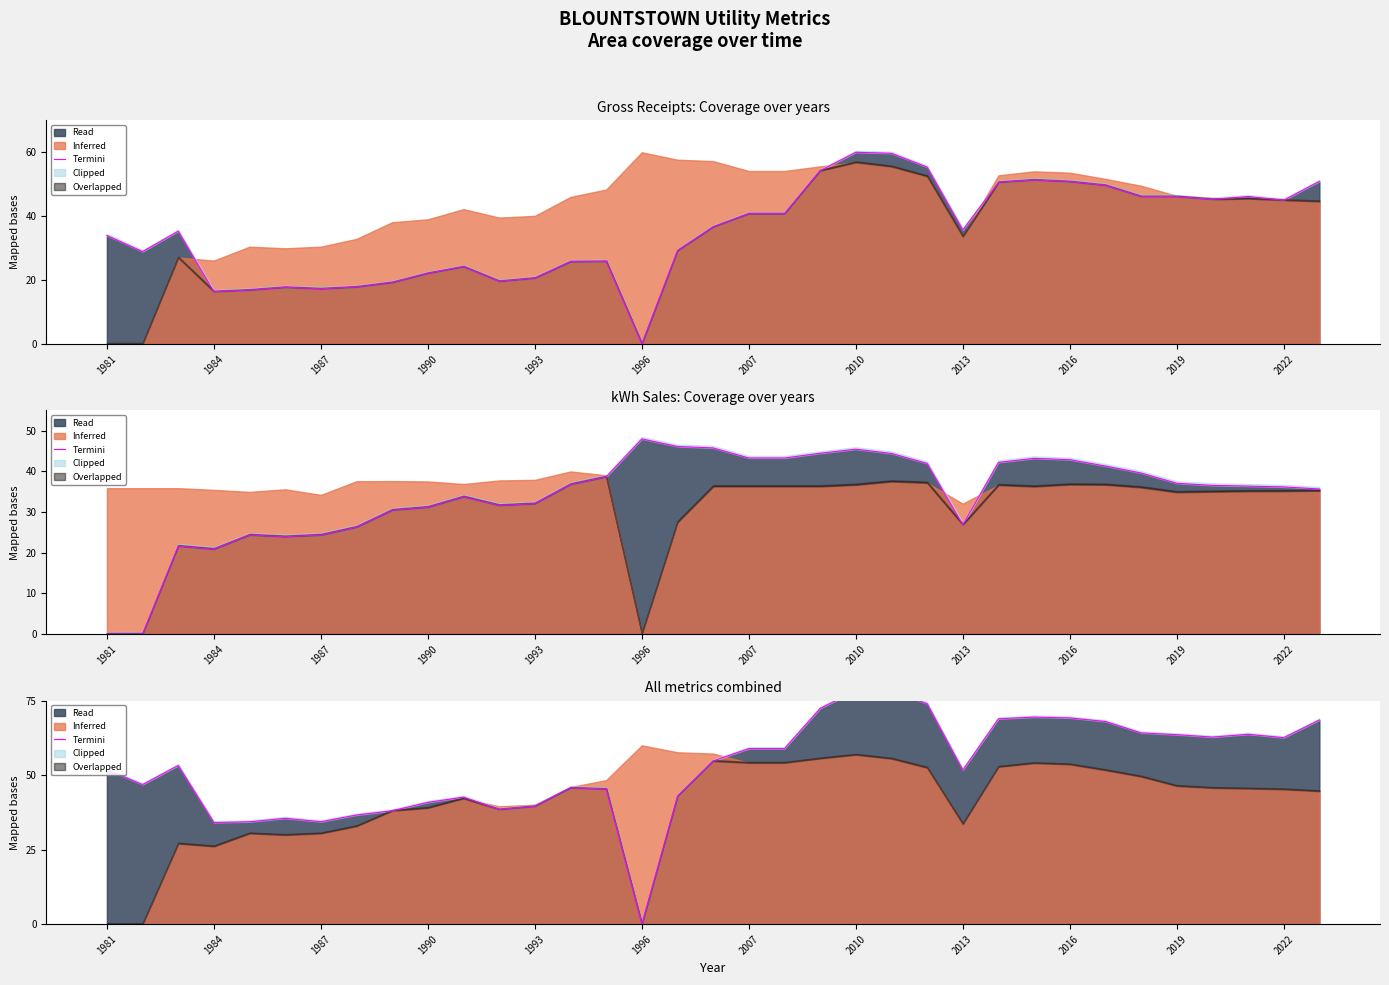

What position from the left is 1981?

1